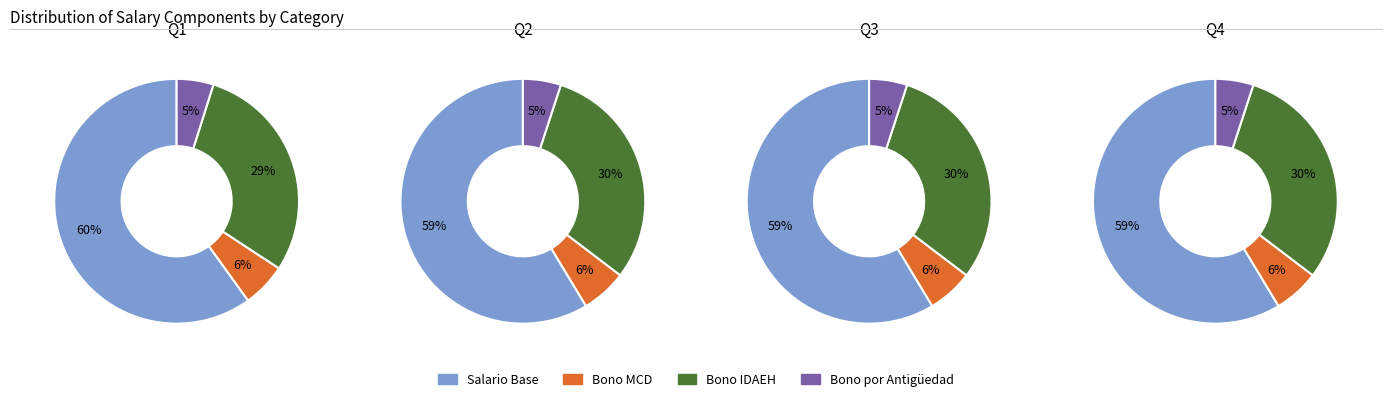

True or false: 1 accounts for 25% of the total.

True